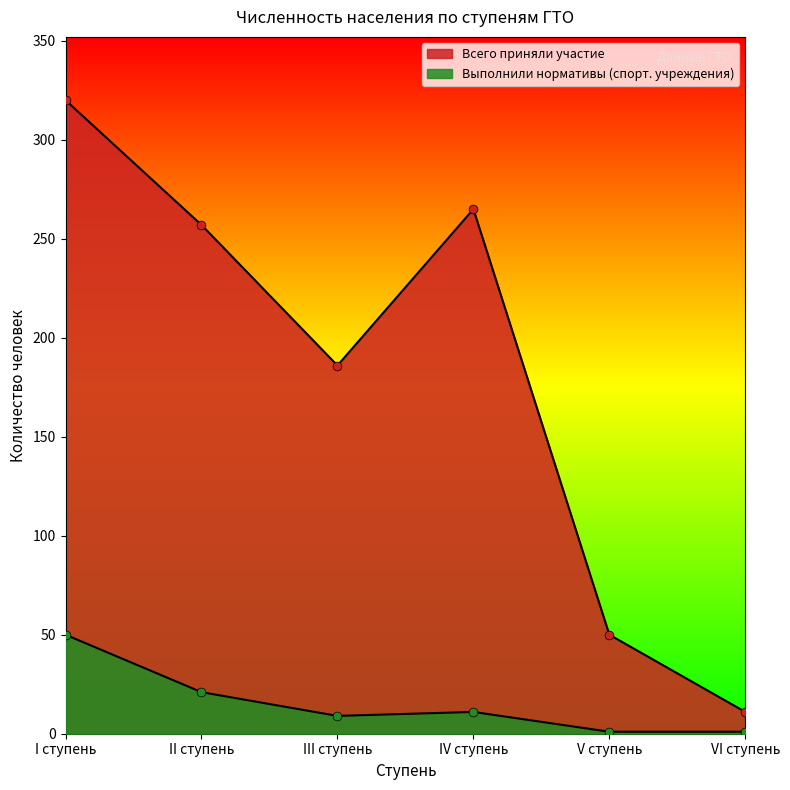

Which series has the largest total across all categories?

Всего приняли участие